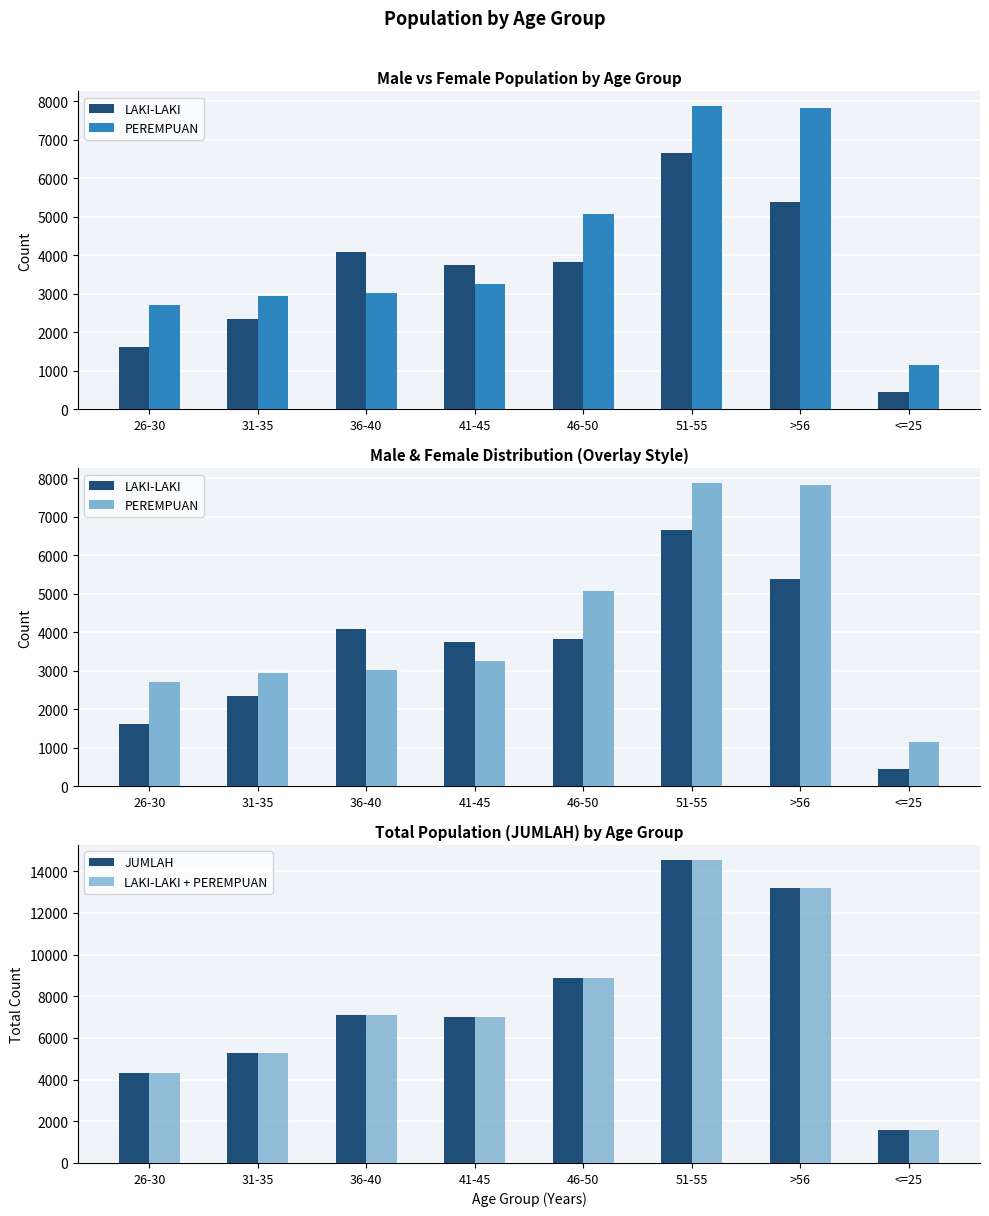

What is the label of the 6th bar from the right?

36-40